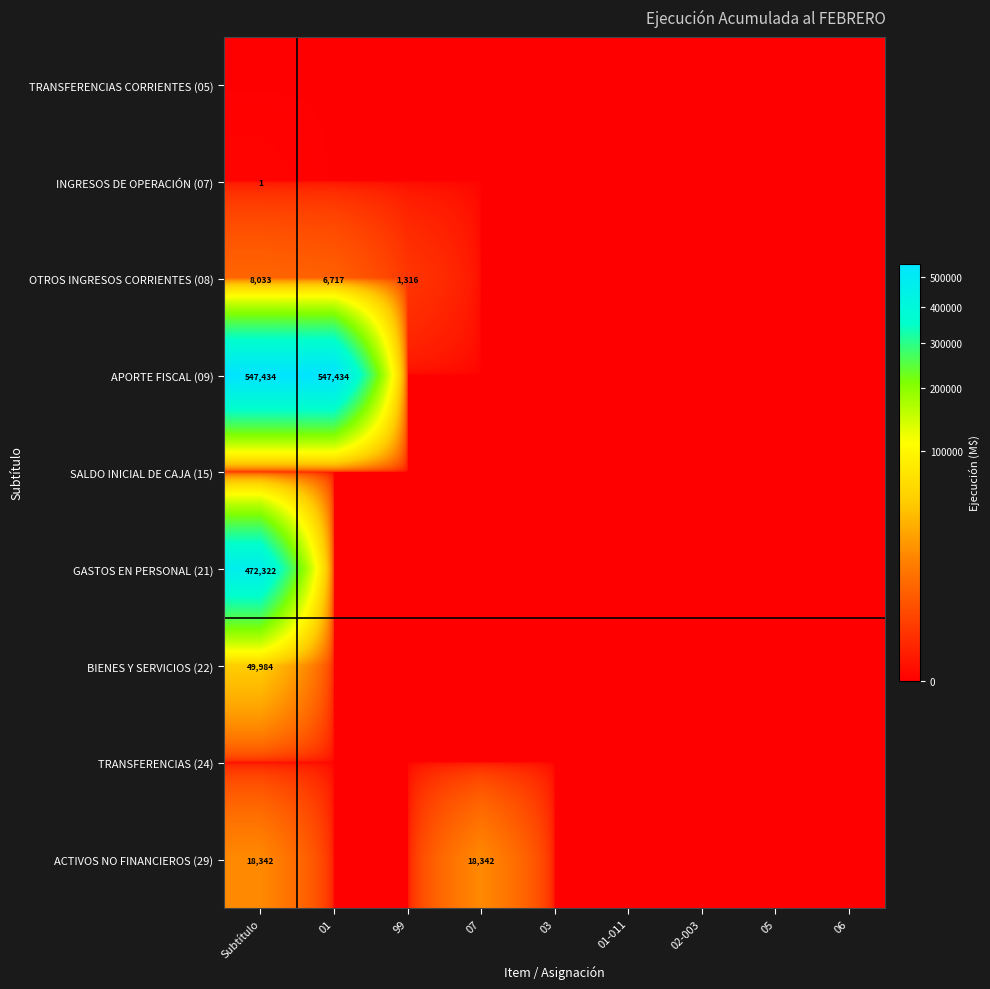

Rank the categories by ACTIVOS NO FINANCIEROS (29) value from lowest to highest.

01, 99, 03, 01-011, 02-003, 05, 06, Subtítulo, 07